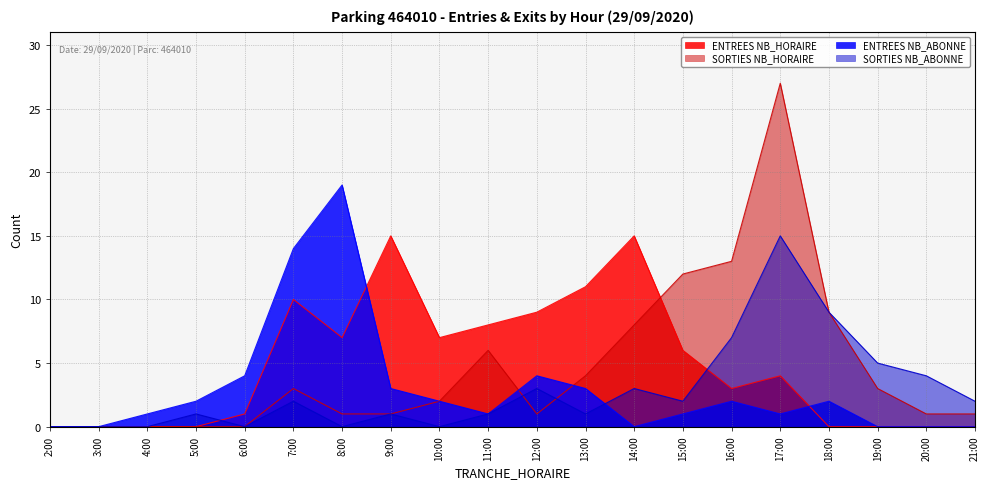

What is the difference between the maximum and minimum values in the ENTREES NB_HORAIRE series?

15